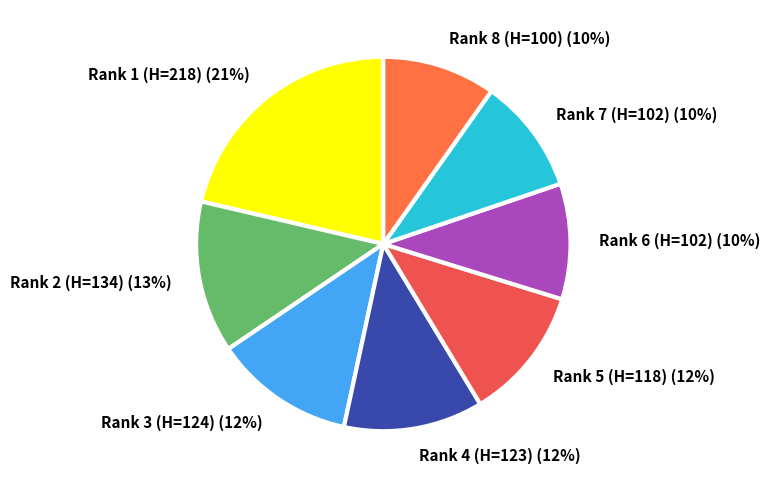

Does Rank 3 (H=124) represent more than half of the total?

No